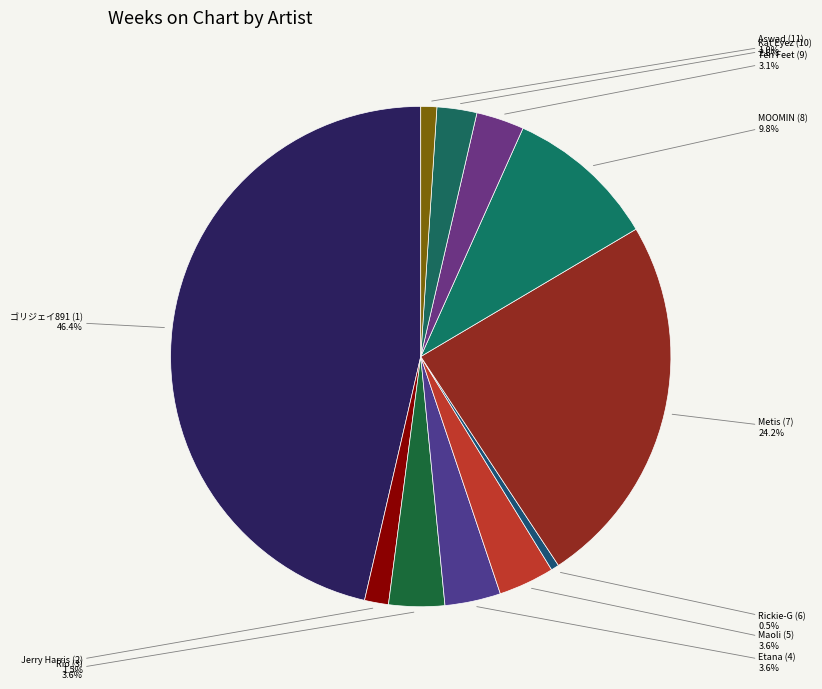

How many slices are in this pie chart?

11